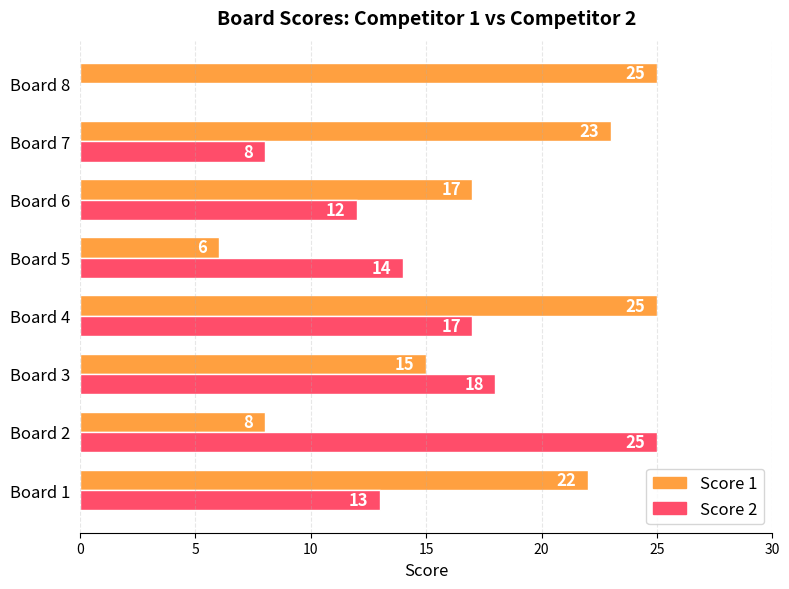

At which category is the sum across all series the highest?

Board 4